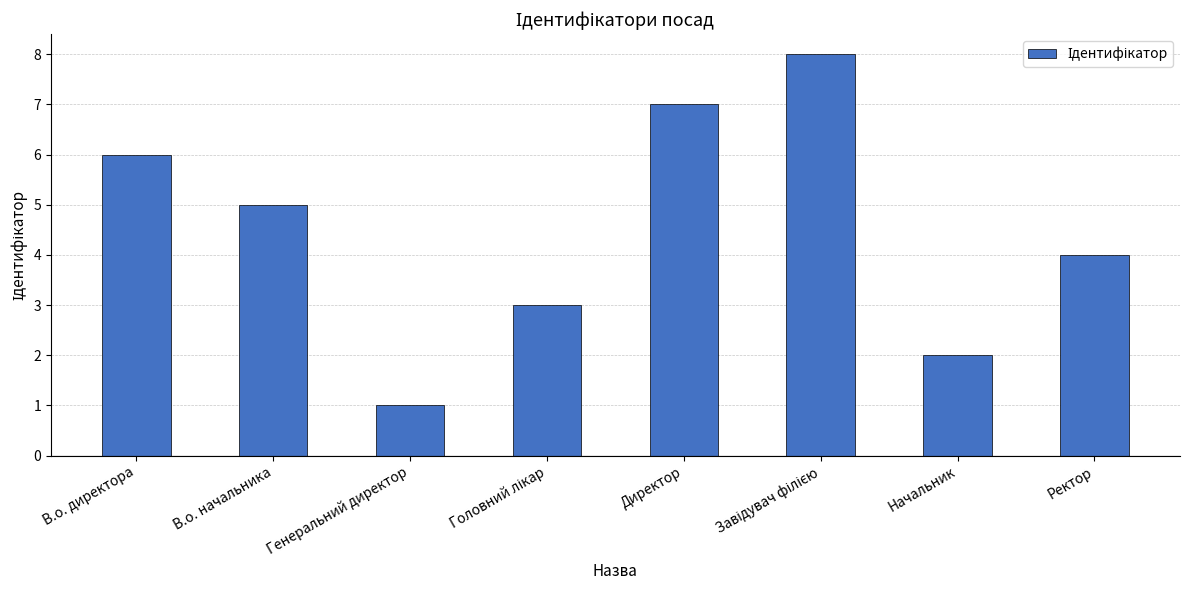

What is the difference between the maximum and minimum values?

7